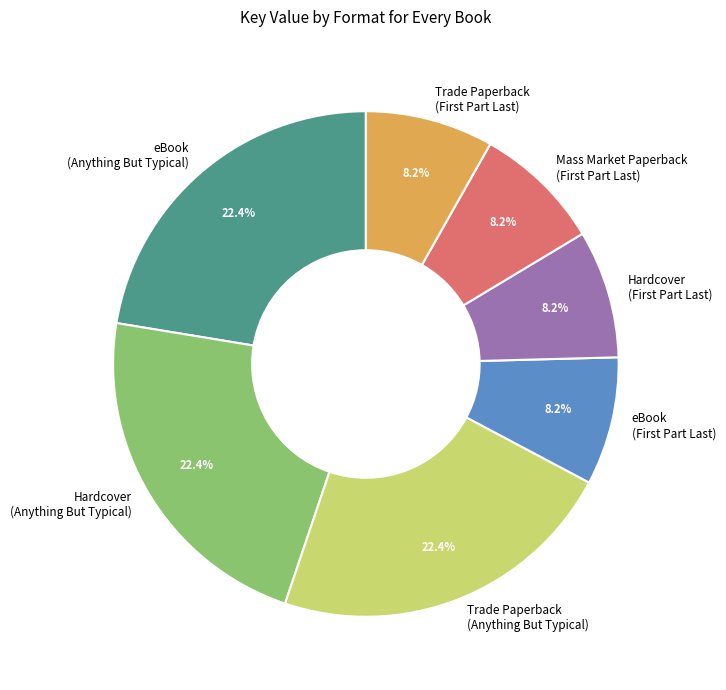

To the nearest percent, what percentage of the pie is Trade Paperback (Anything But Typical)?

22%